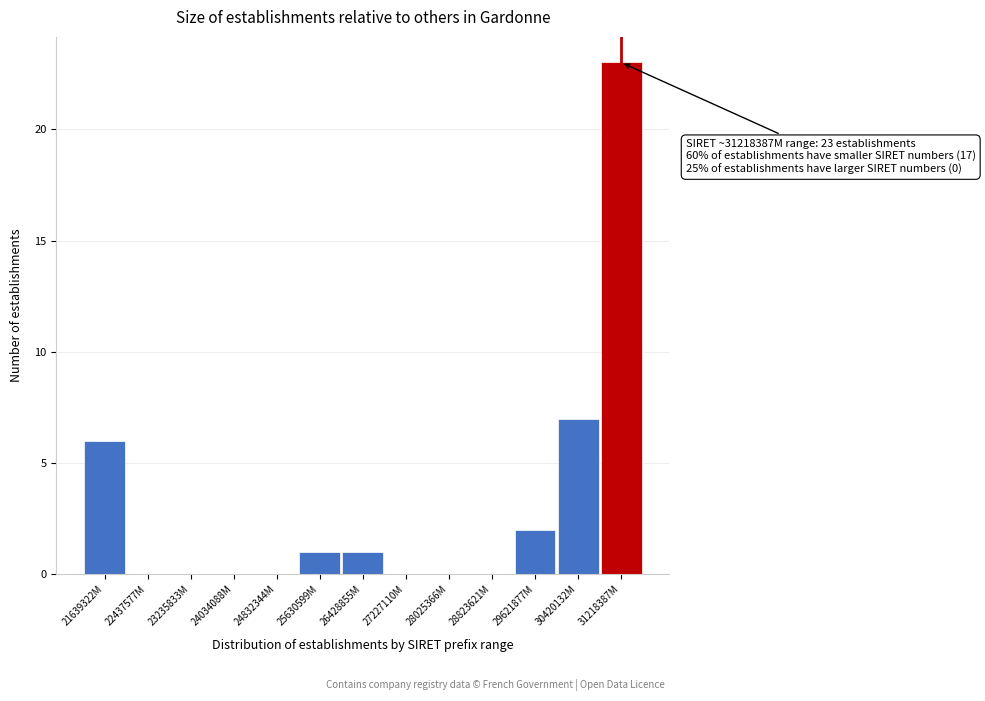

Reading right to left, transcribe all the data shown in this chart.

31218387M=23	30420132M=7	29621877M=2	28823621M=0	28025366M=0	27227110M=0	26428855M=1	25630599M=1	24832344M=0	24034088M=0	23235833M=0	22437577M=0	21639322M=6